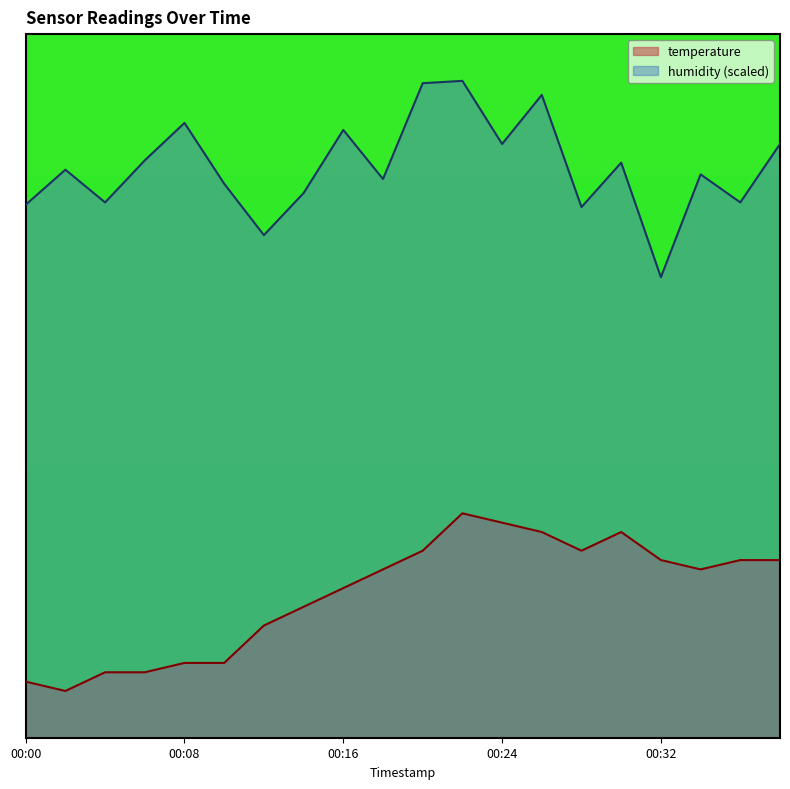

What is the difference between the humidity values at 00:18 and 00:26?

0.1